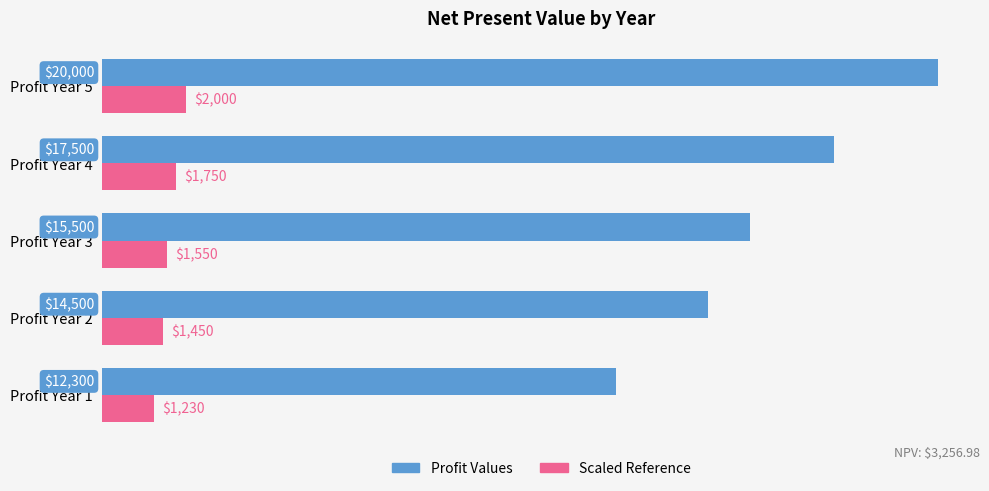

Which series has the largest total across all categories?

Profit Values